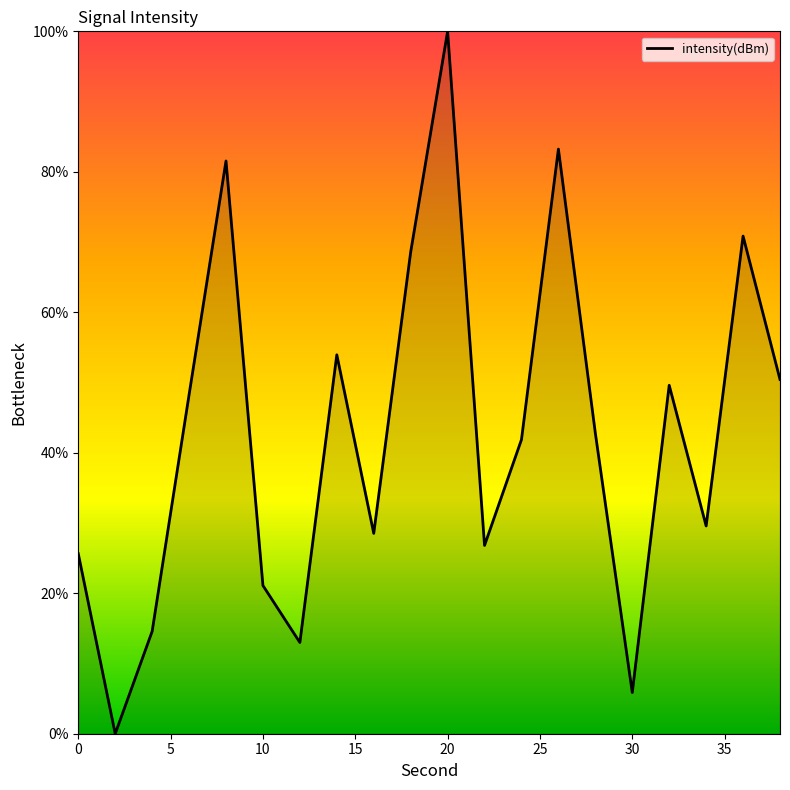

What is the greatest value displayed?

100.0